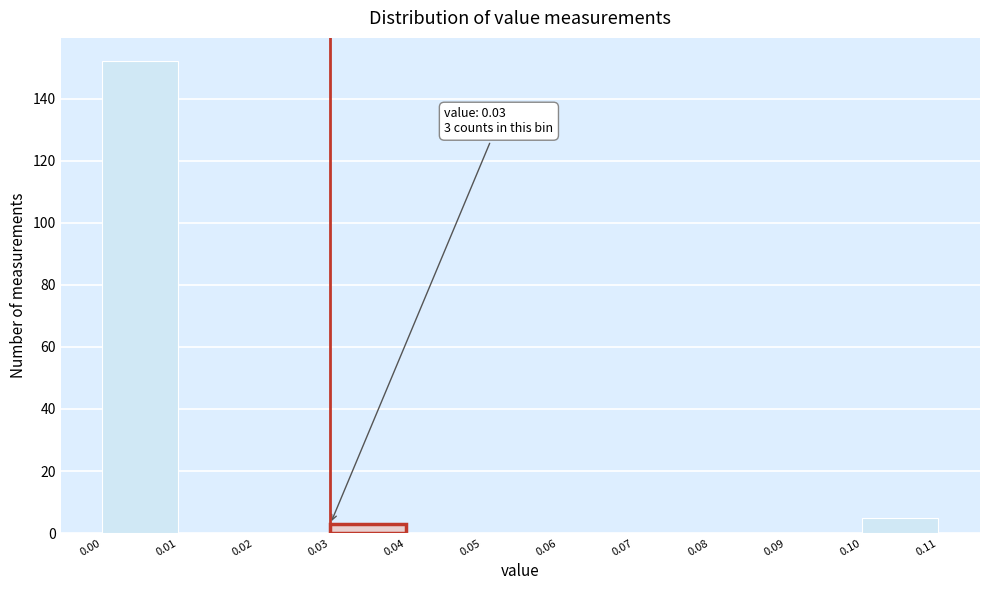

Which range on the x-axis has the tallest bar?

0.00 to 0.01